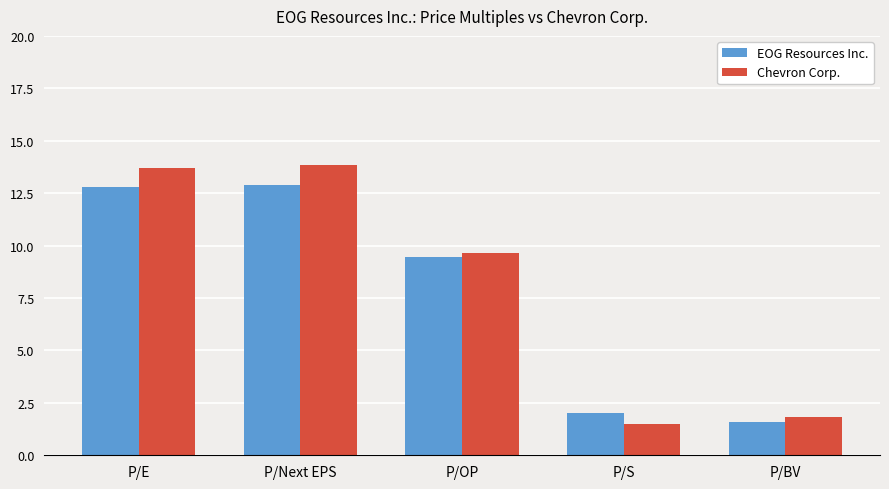

Reading left to right, transcribe all the data shown in this chart.

EOG Resources Inc.: P/E=12.8	P/Next EPS=12.9	P/OP=9.4	P/S=2.0	P/BV=1.6
Chevron Corp.: P/E=13.7	P/Next EPS=13.8	P/OP=9.7	P/S=1.5	P/BV=1.8